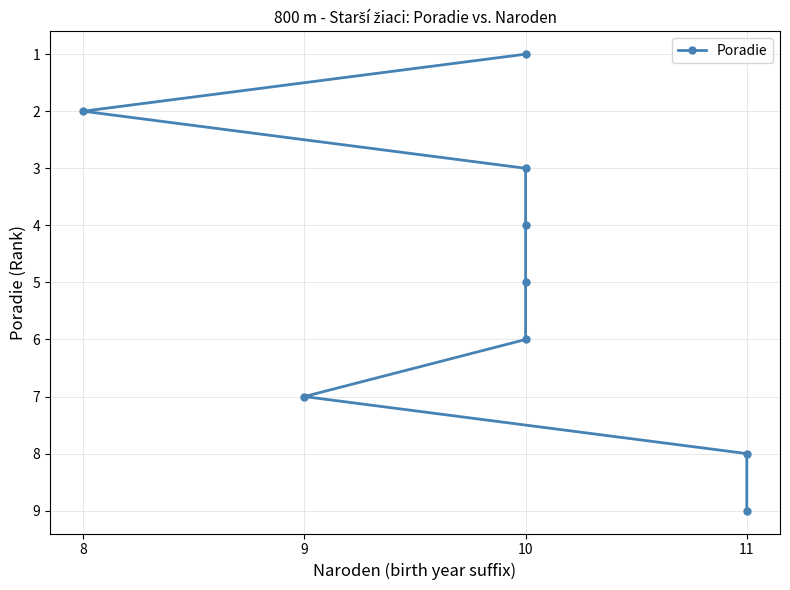

How many values exceed 5?

4